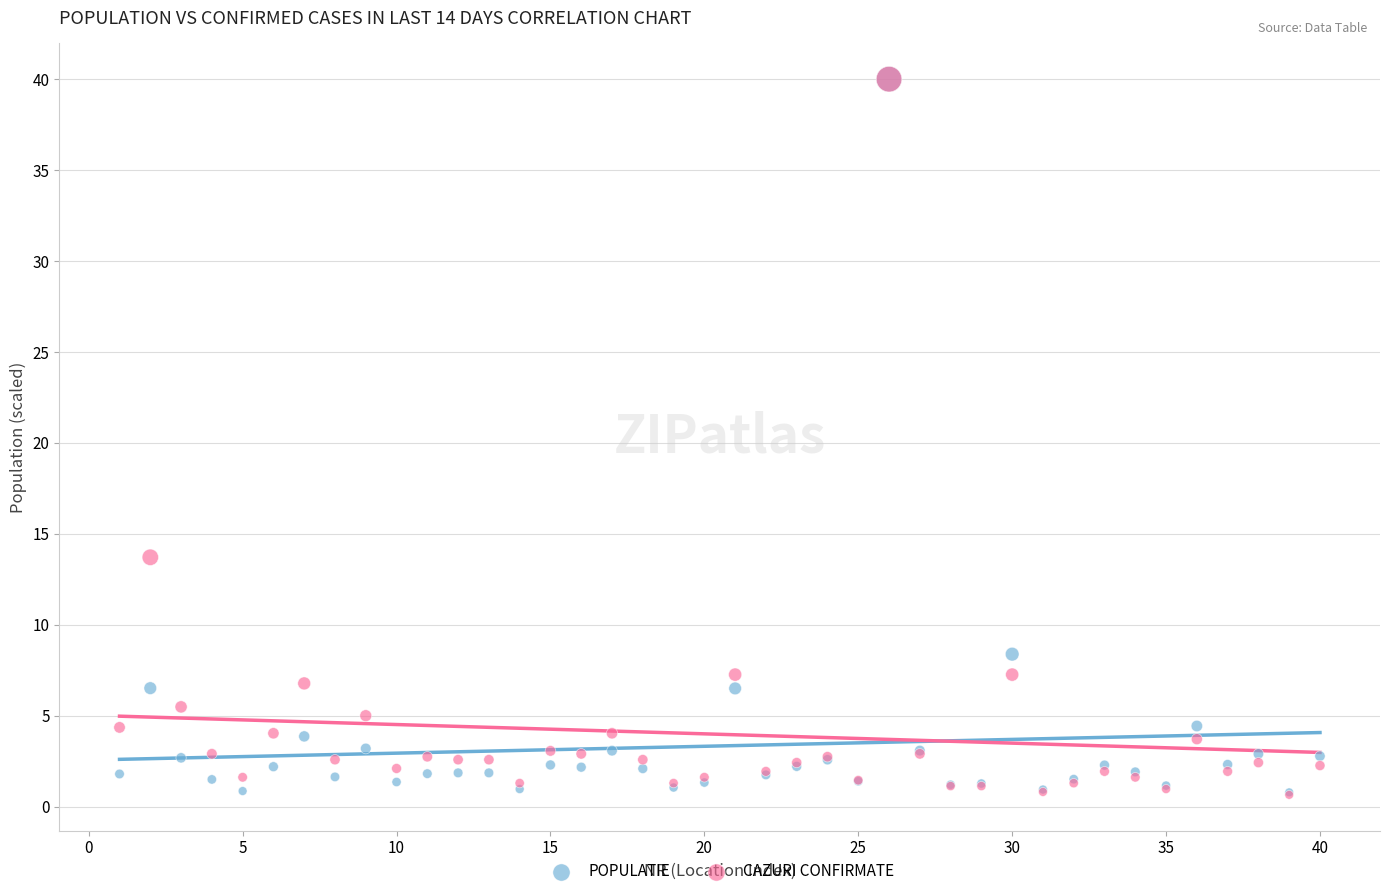

Across all series, what Y value is closest to 20?

13.7